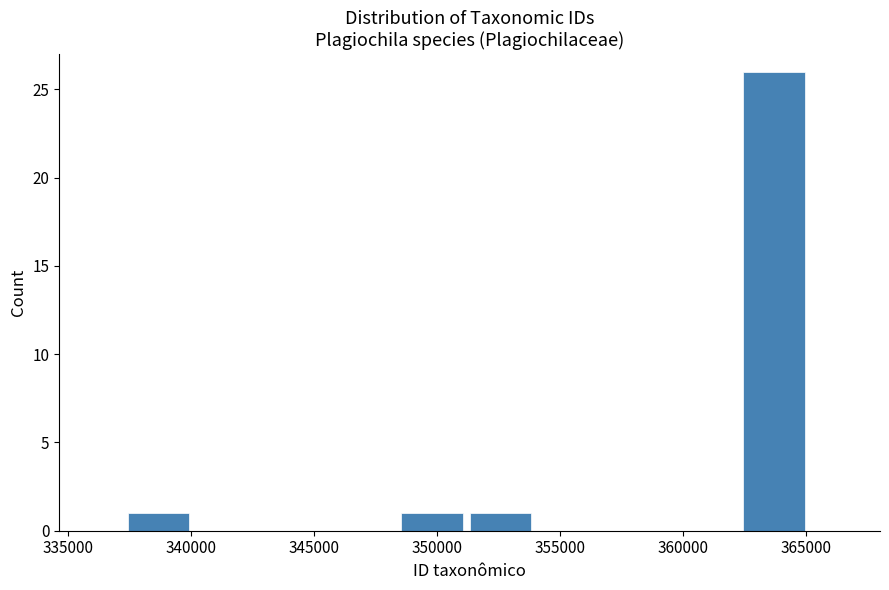

Reading left to right, transcribe this chart: for each bar, give the range it covers on the x-axis and its height. Neither the bar edges nor the heights are printed on the chart, so give them approximately, as read against the axes.

337500 to 340000: 1
340000 to 343000: 0
343000 to 346000: 0
346000 to 348500: 0
348500 to 351500: 1
351500 to 354000: 1
354000 to 357000: 0
357000 to 359500: 0
359500 to 362500: 0
362500 to 365000: 26